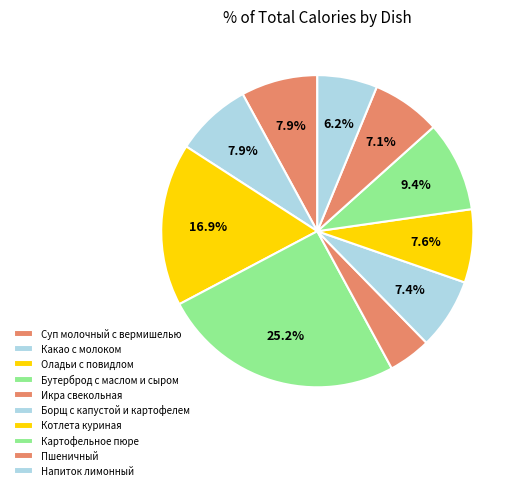

To the nearest percent, what portion does Какао с молоком represent?

8%